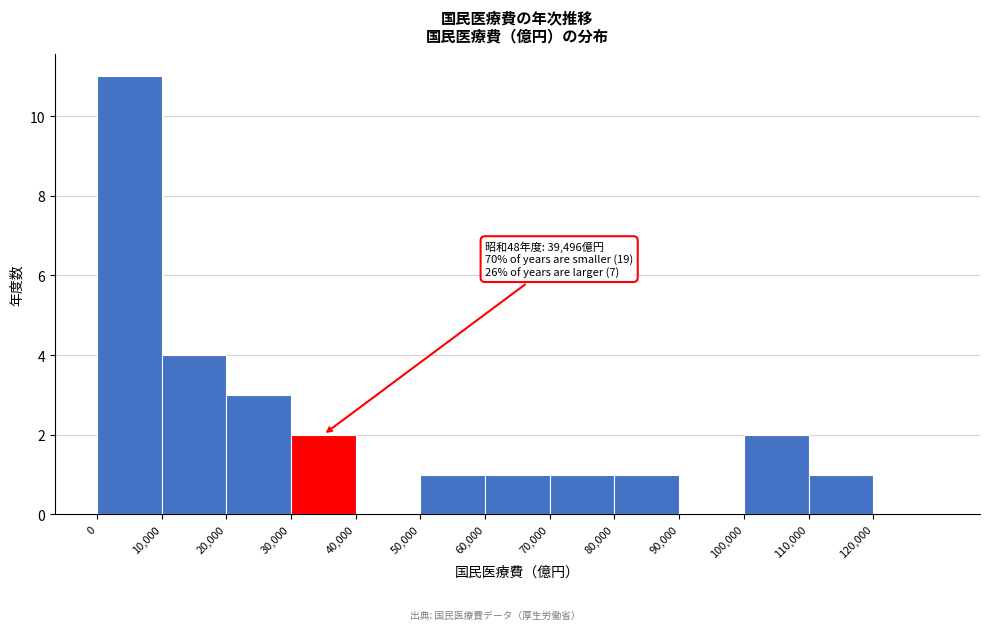

Over which range of the x-axis is the bar tallest?

0 to 10000